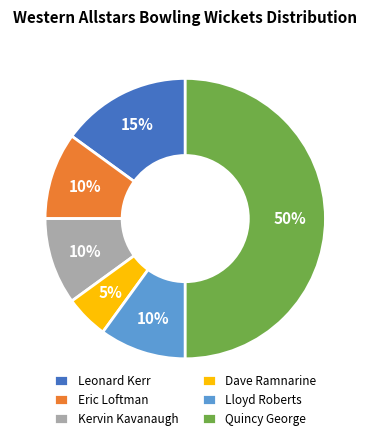

Is the sum of Lloyd Roberts and Dave Ramnarine greater than half?

No